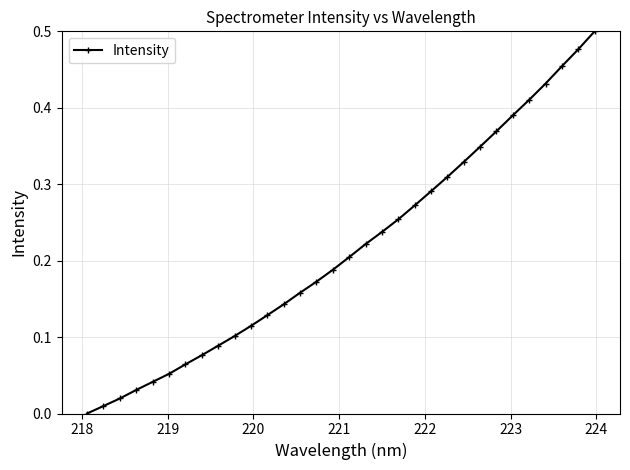

What is the sum of all values?

6.9